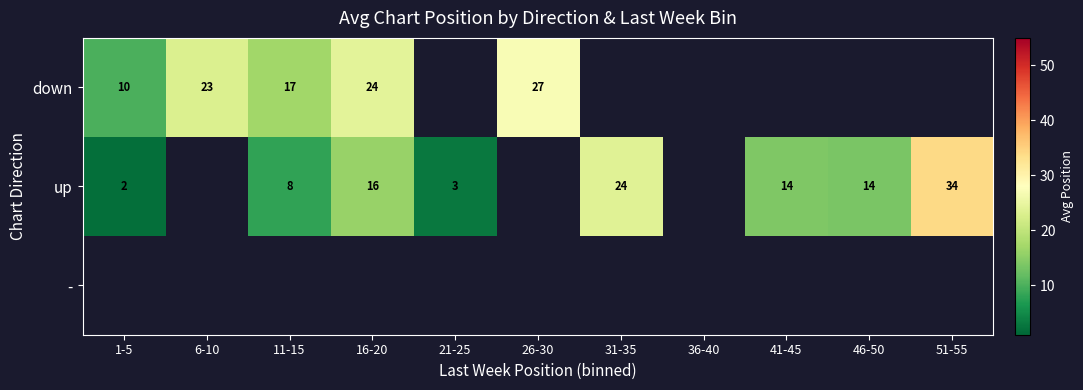

The value of up at 11-15 is 8. True or false?

True